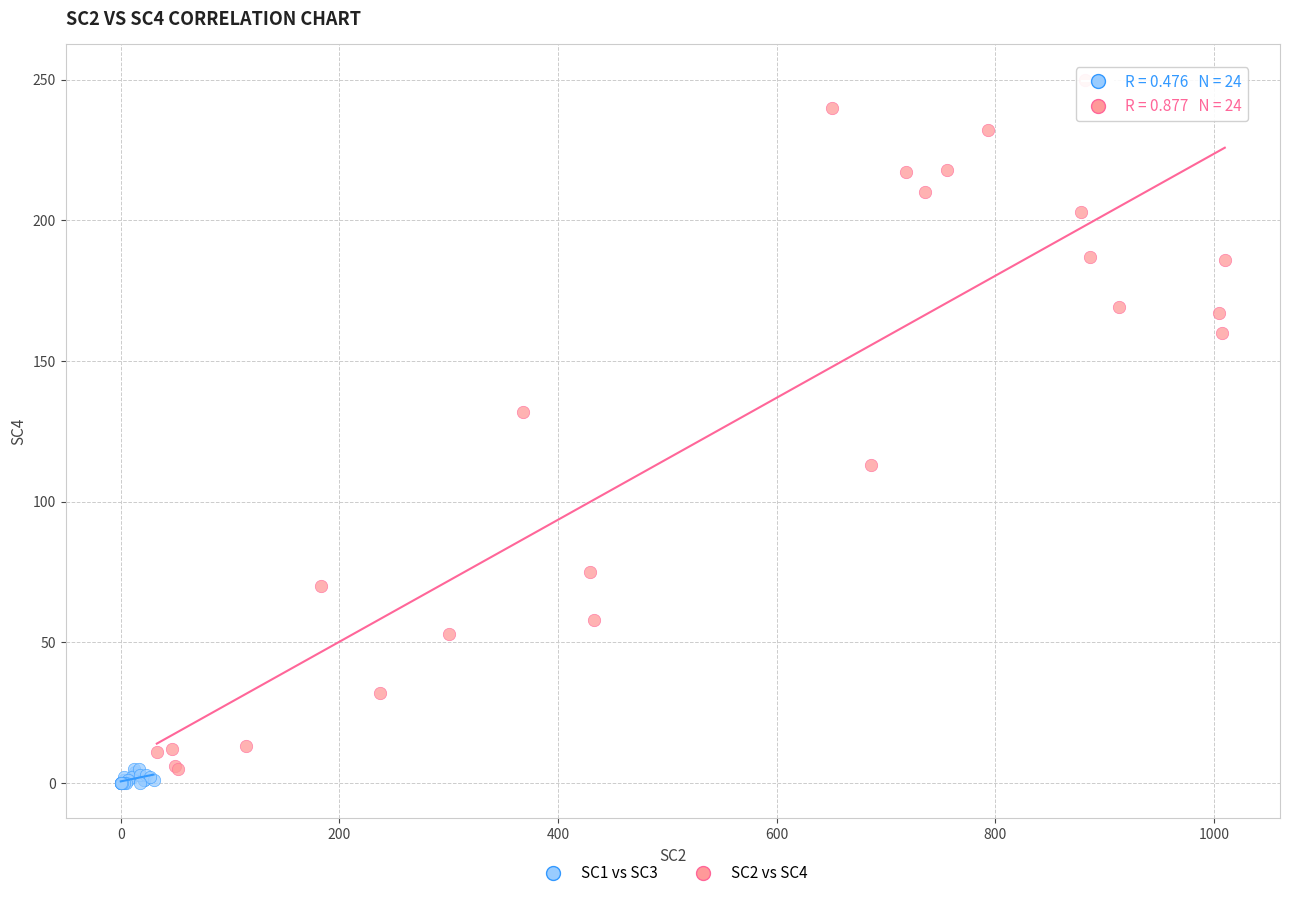

Which series contains the highest Y value?

SC2 vs SC4